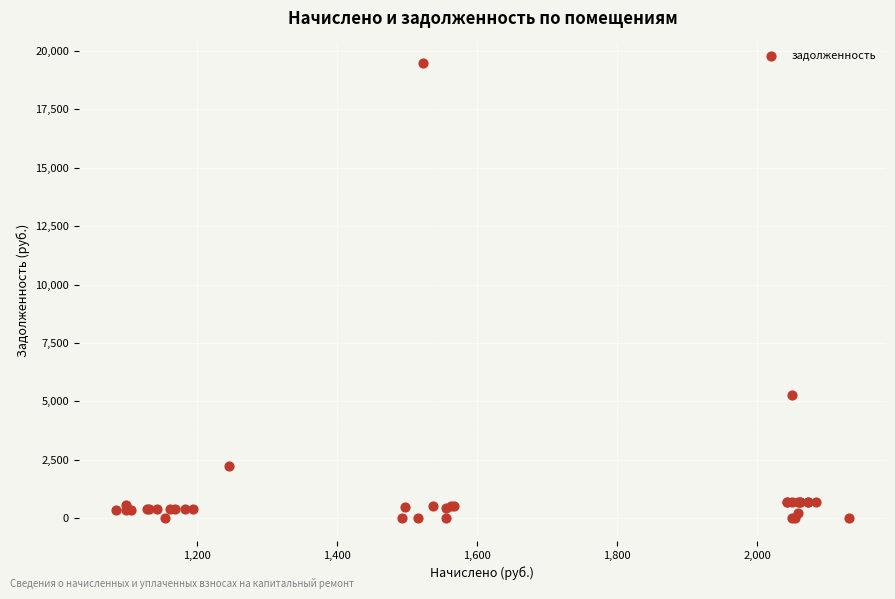

What Y value in the scatter plot is closest to 9732?

5255.2